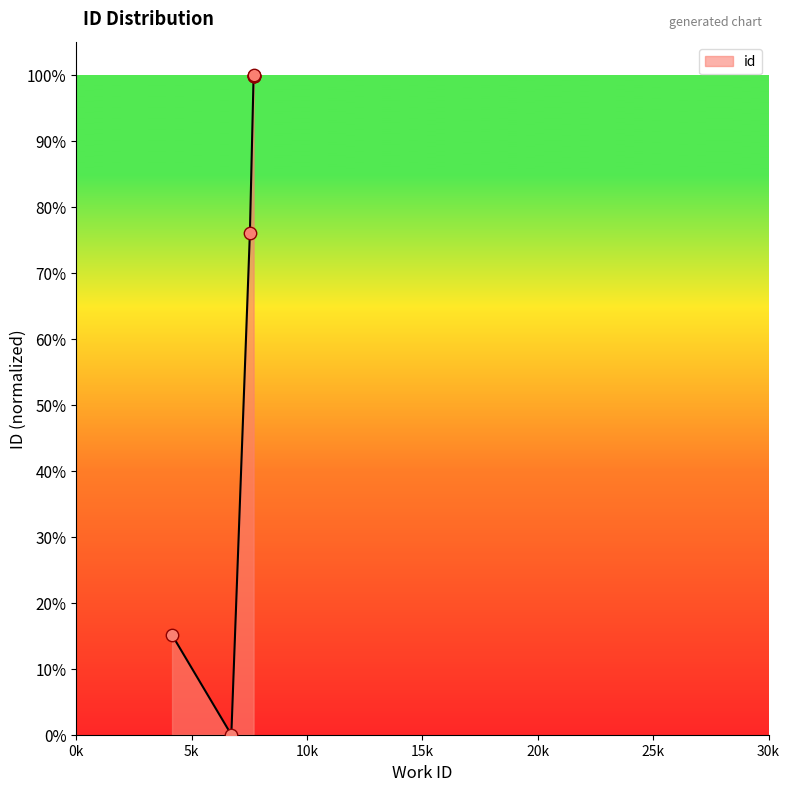

Which has a higher value, 7682 or 7682?

7682